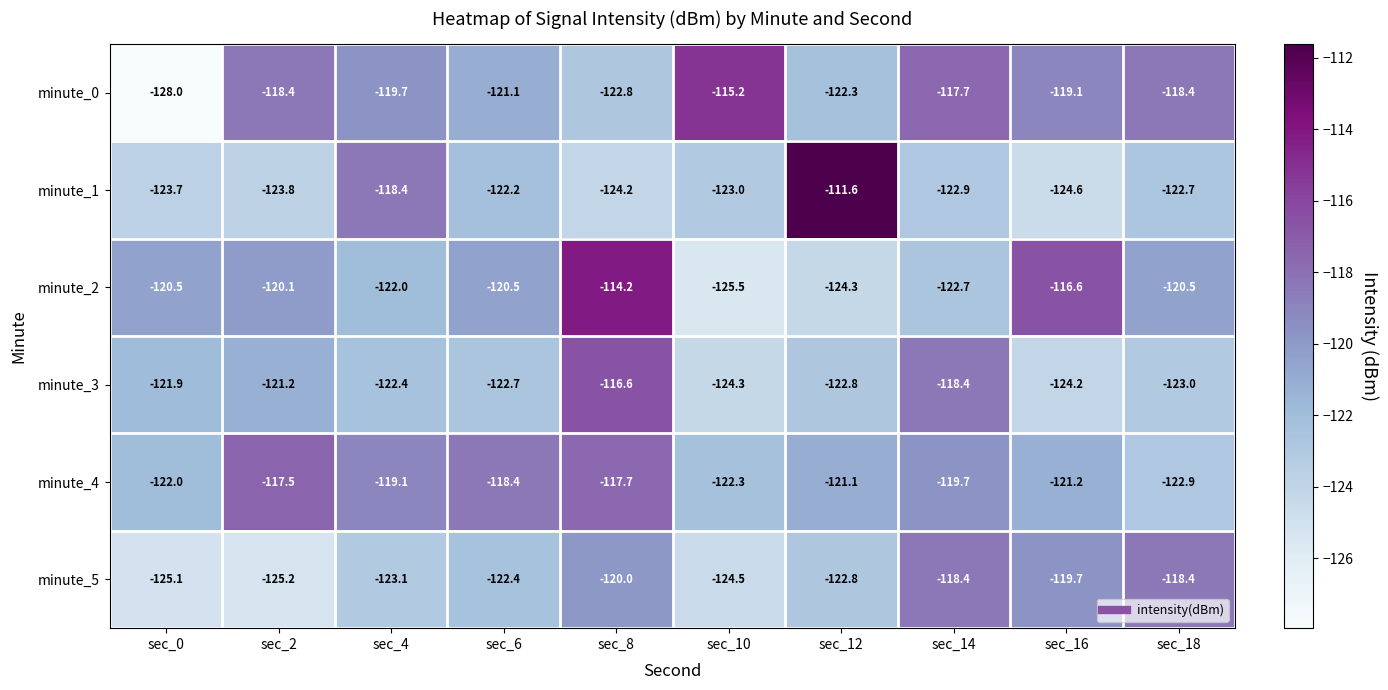

What is the spread (max minus min) of values at sec_18?

4.6